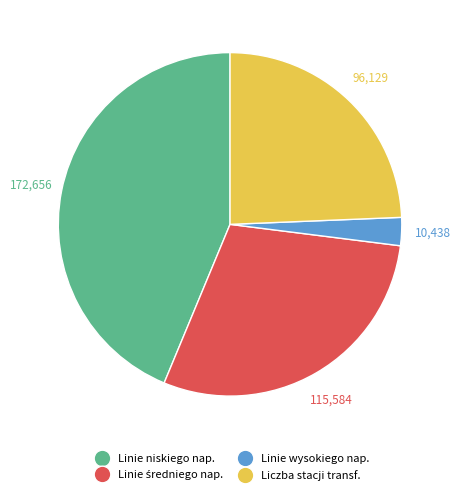

Count the number of slices in the pie.

4